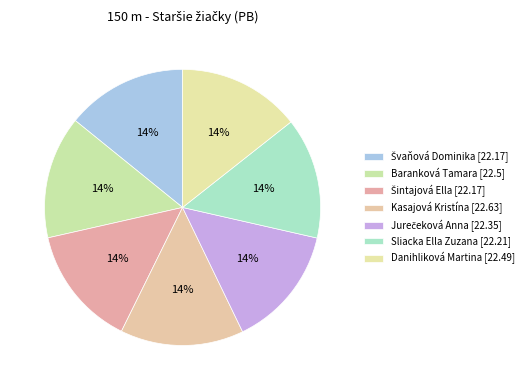

Which slice is the smallest?

Švaňová Dominika